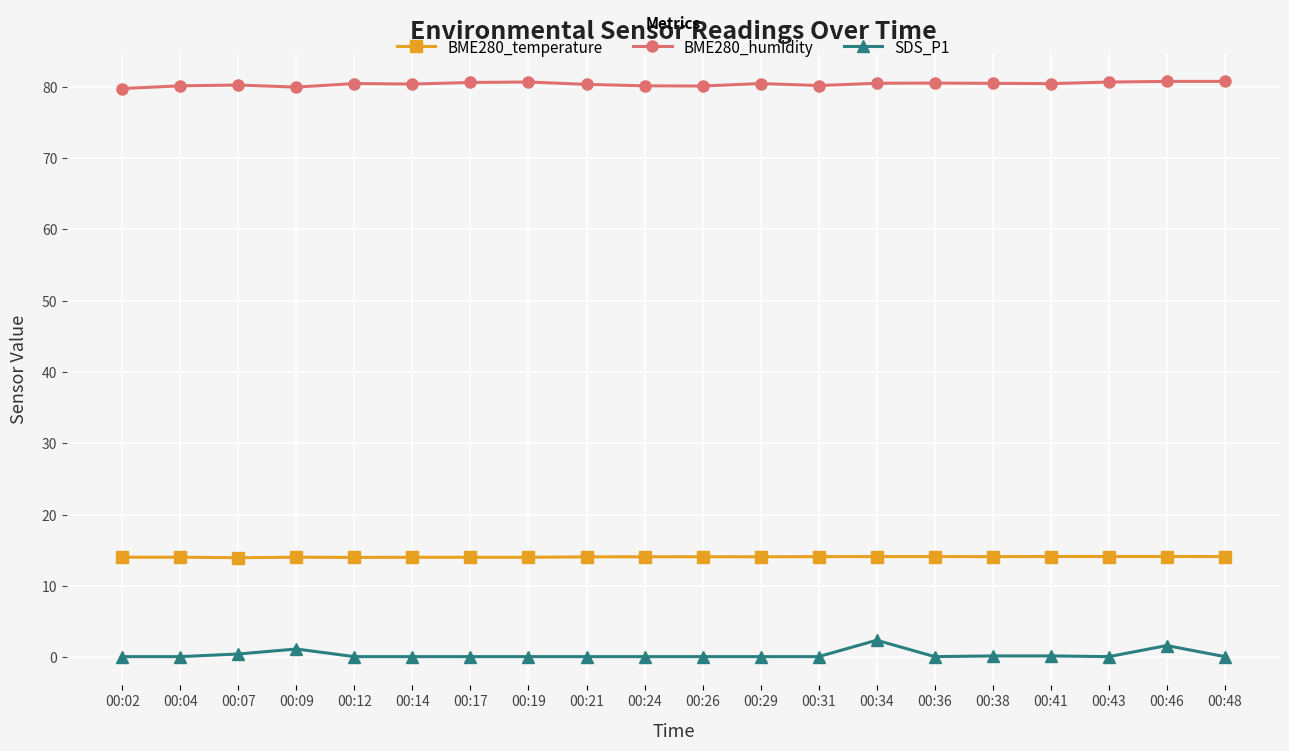

Rank the series by their maximum value, from highest to lowest.

BME280_humidity, BME280_temperature, SDS_P1